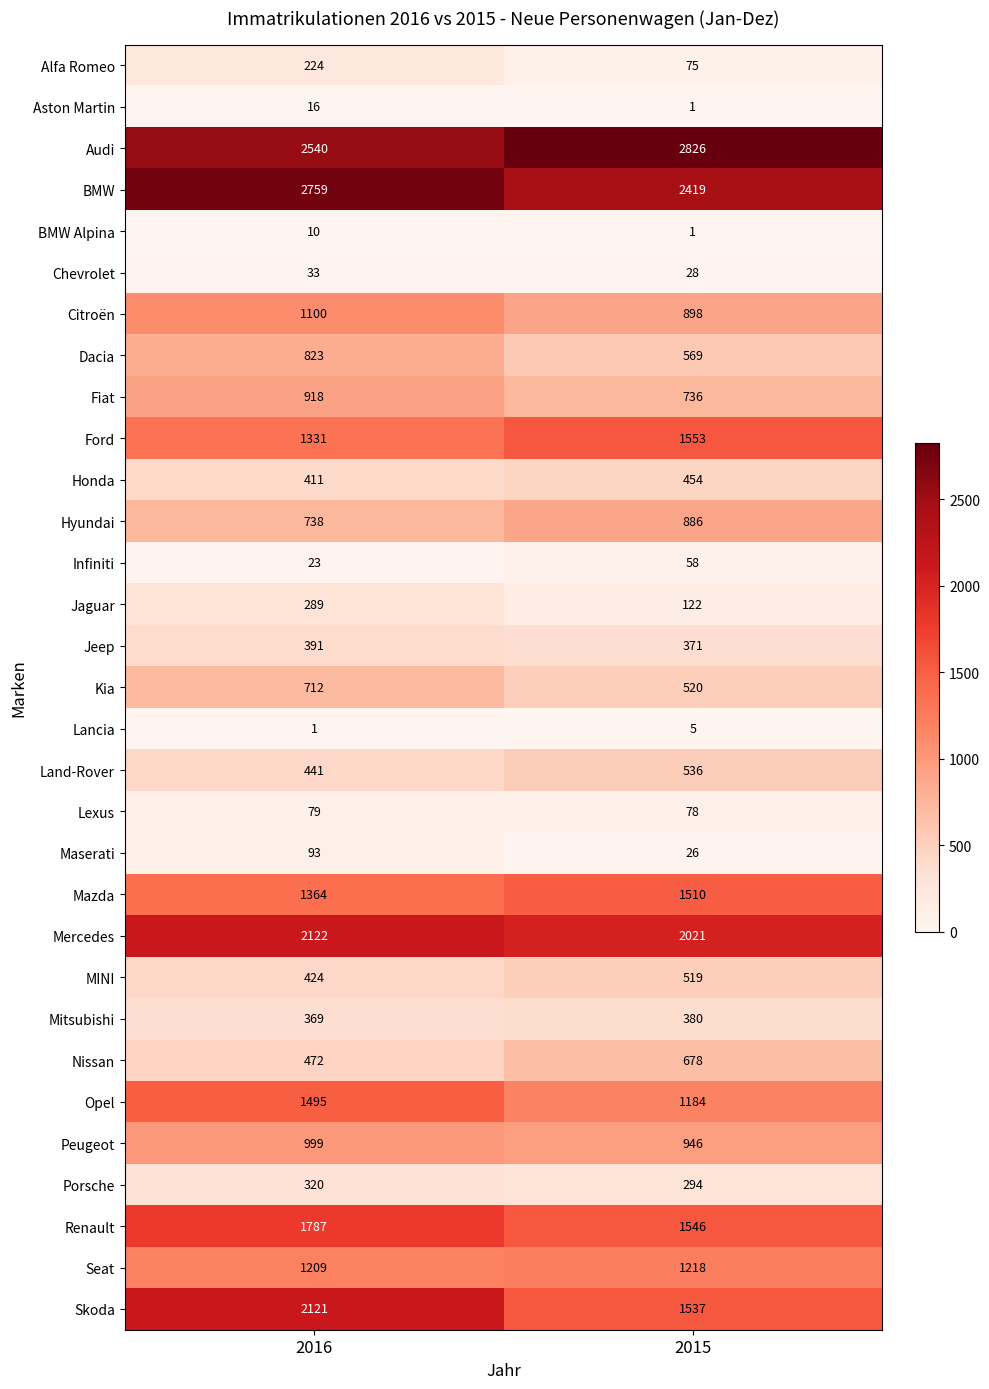

Which series has the widest spread of values?

Skoda